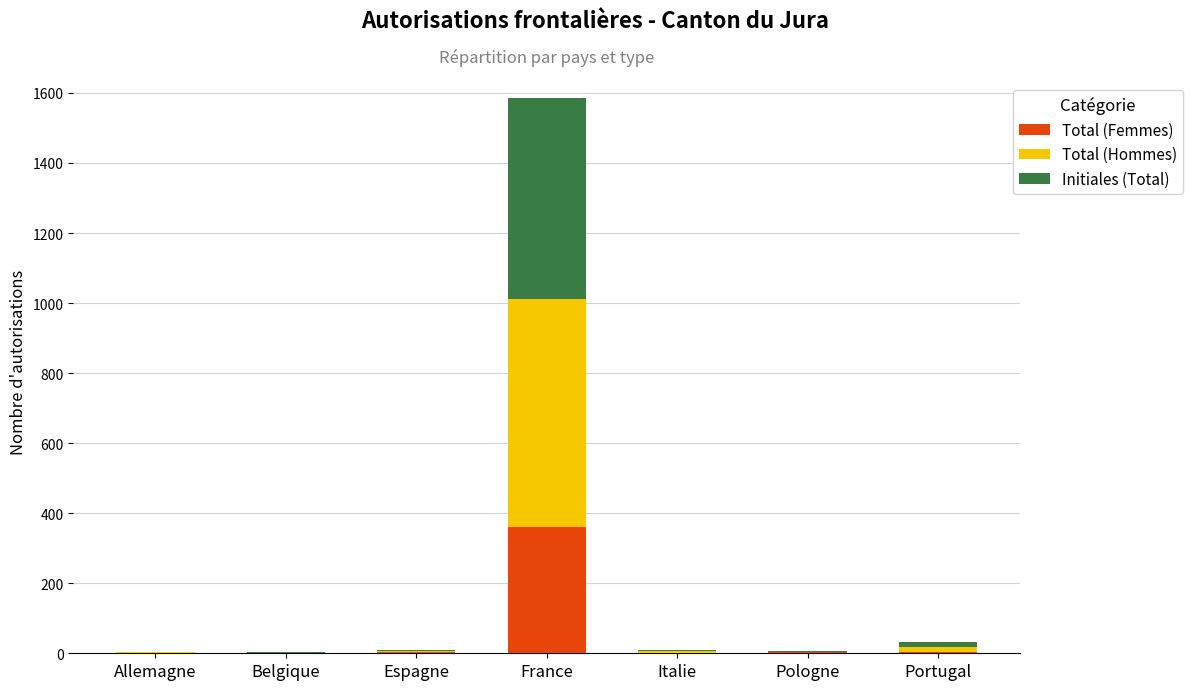

Which category has the highest value in the Total (Femmes) series?

France